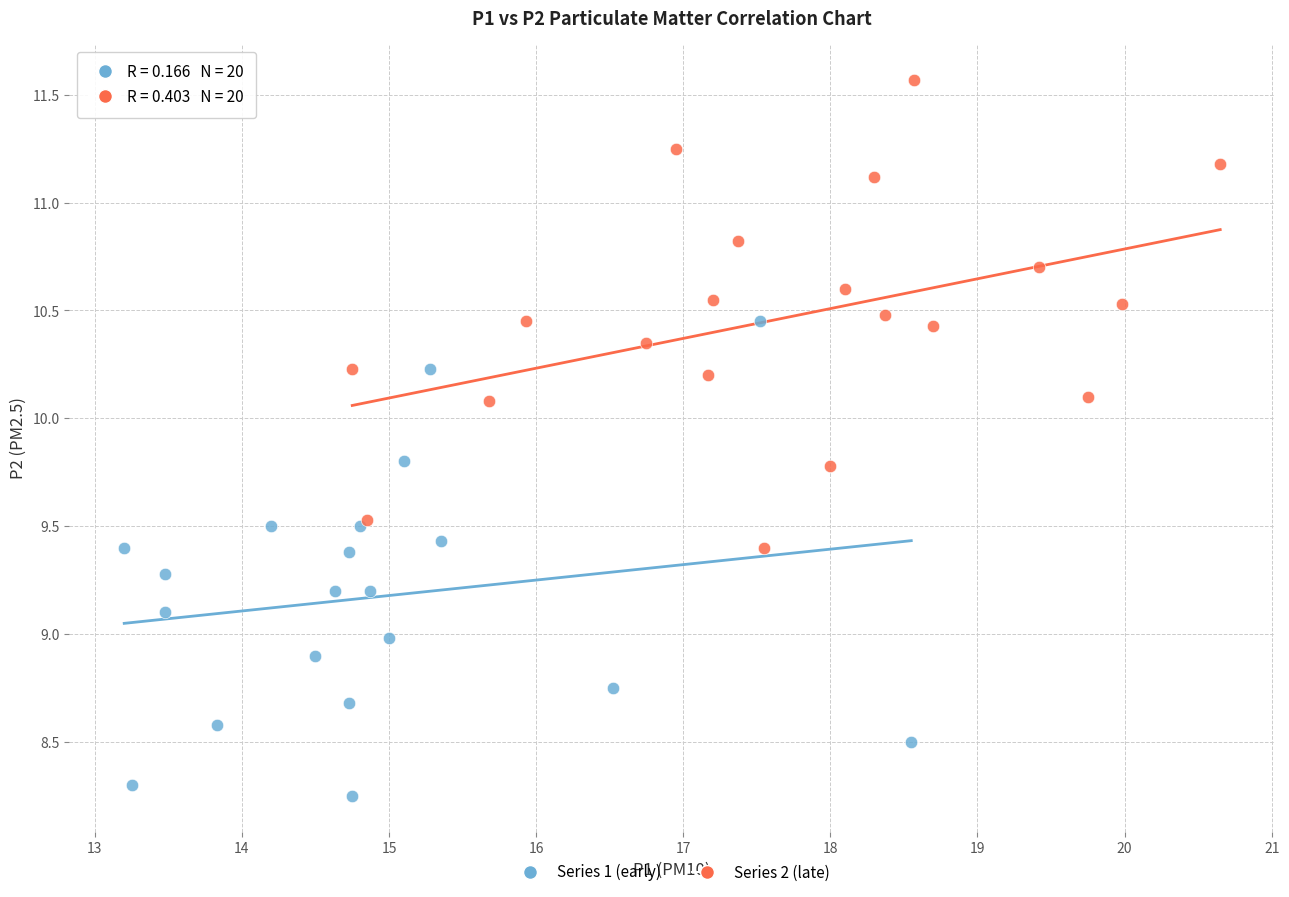

Which series has the widest spread of Y values?

Series 1 (early)